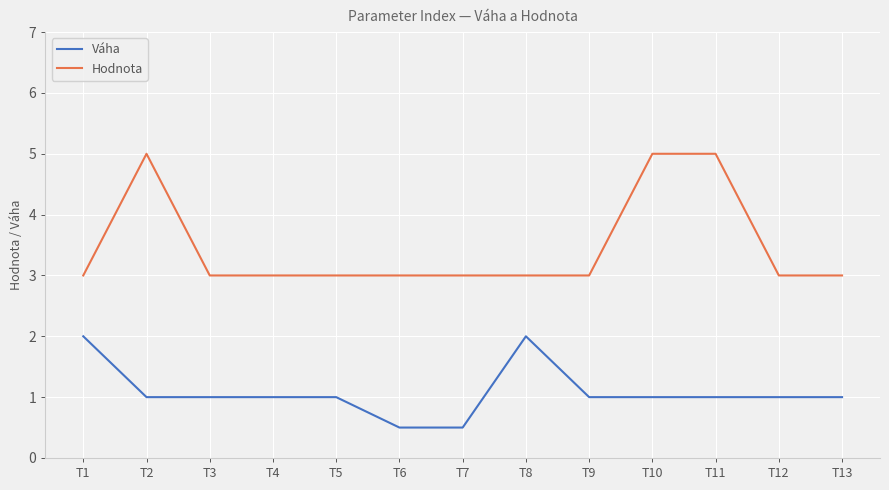

What is the sum of the Hodnota values at T8 and T5?

6.0